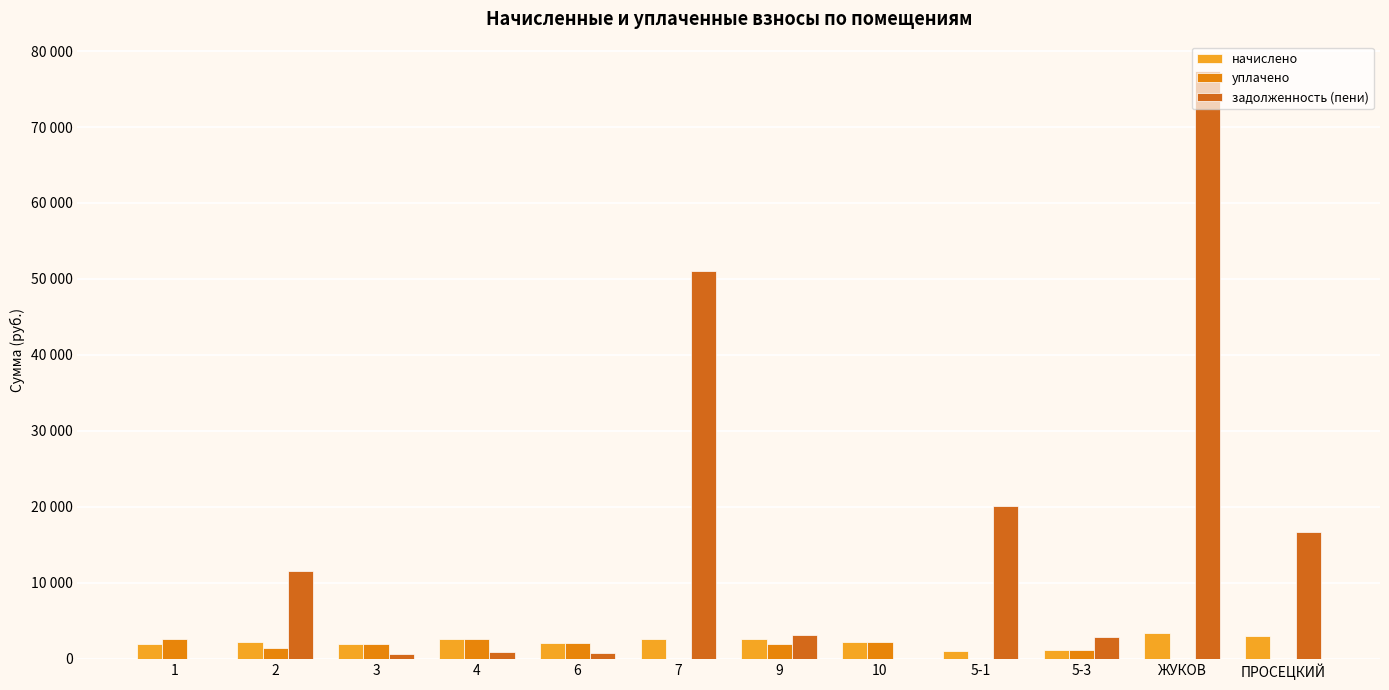

List the series in order of their peak value, lowest first.

уплачено, начислено, задолженность (пени)